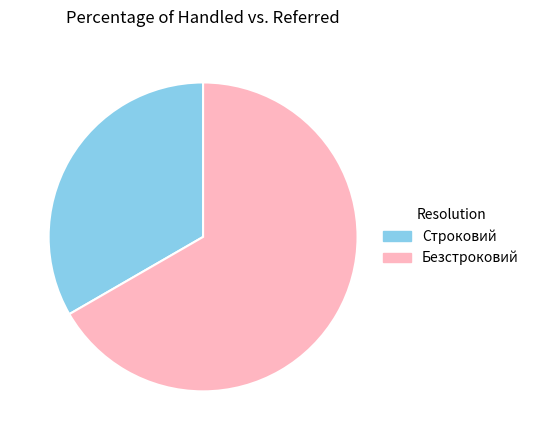

Is there a majority slice in this chart?

Yes